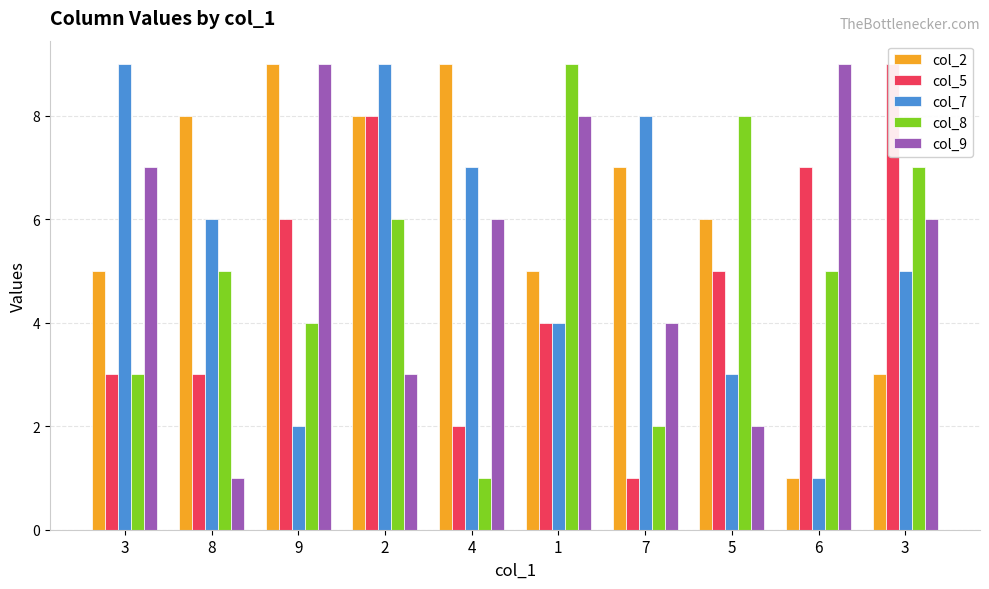

Which has a higher value, 4 or 2?

4